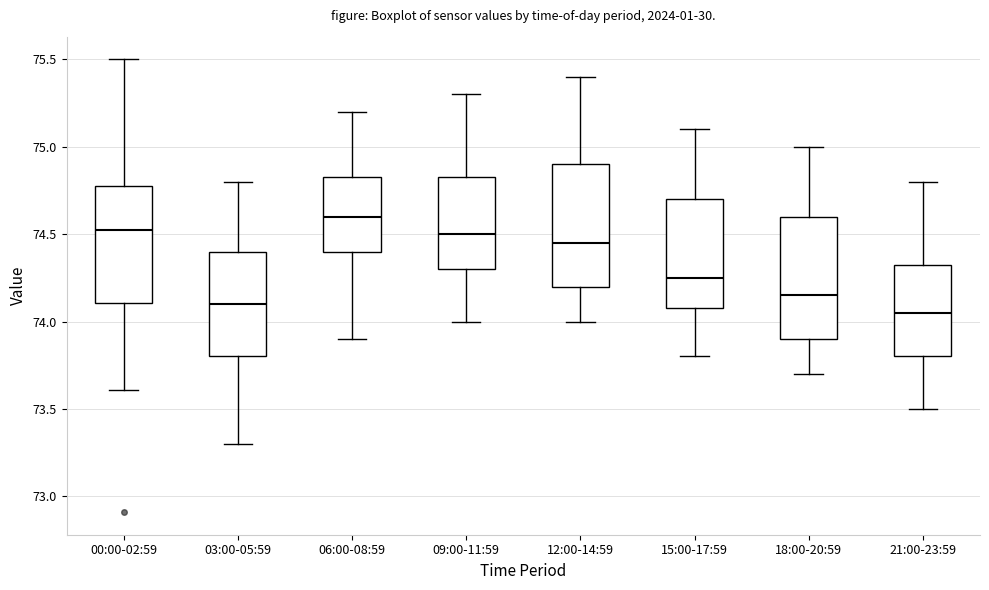

Which box's median line is the highest?

06:00-08:59